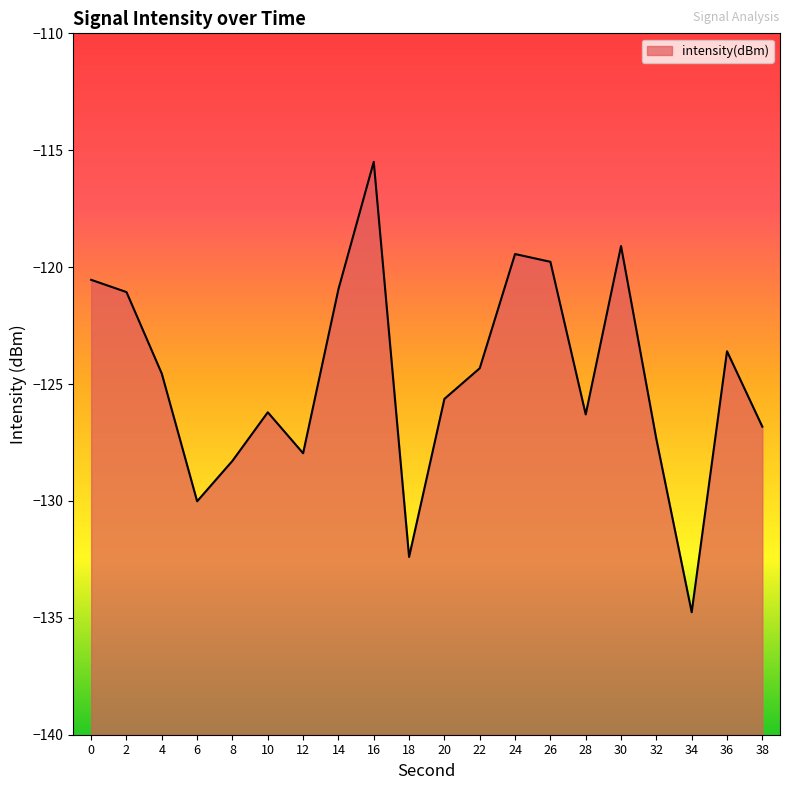

How many points are lower than both their immediate neighbors (excluding endpoints)?

5